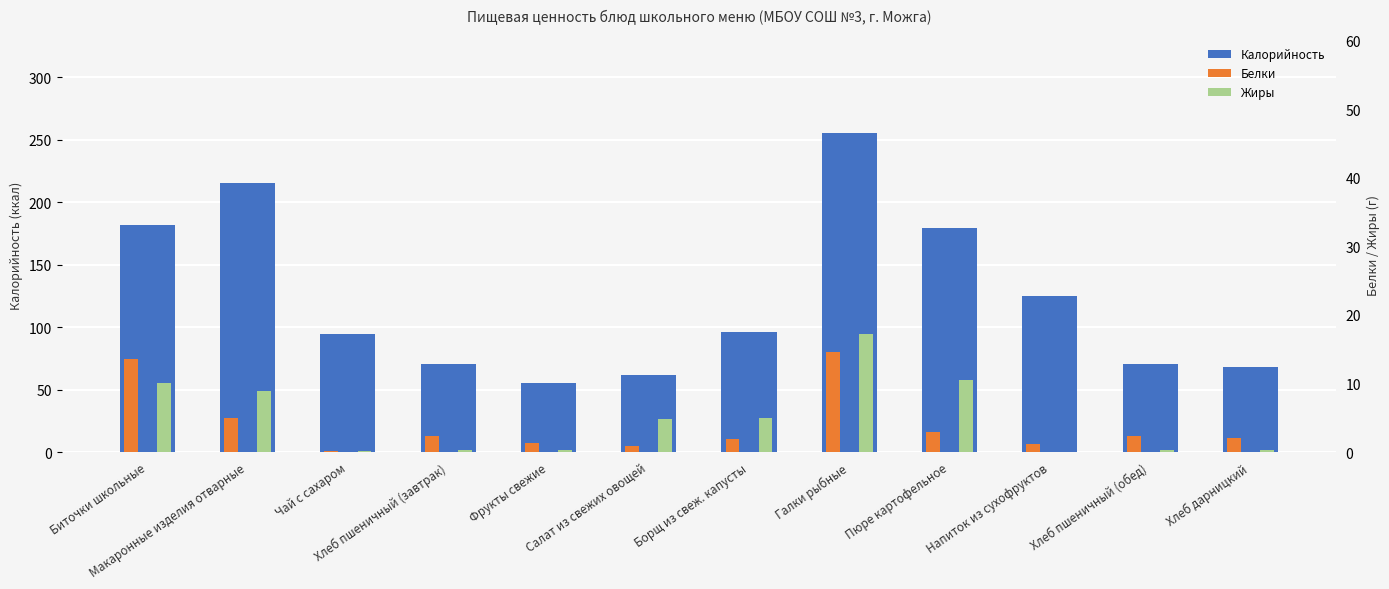

True or false: Калорийность has a value of 14.4 at Фрукты свежие.

False